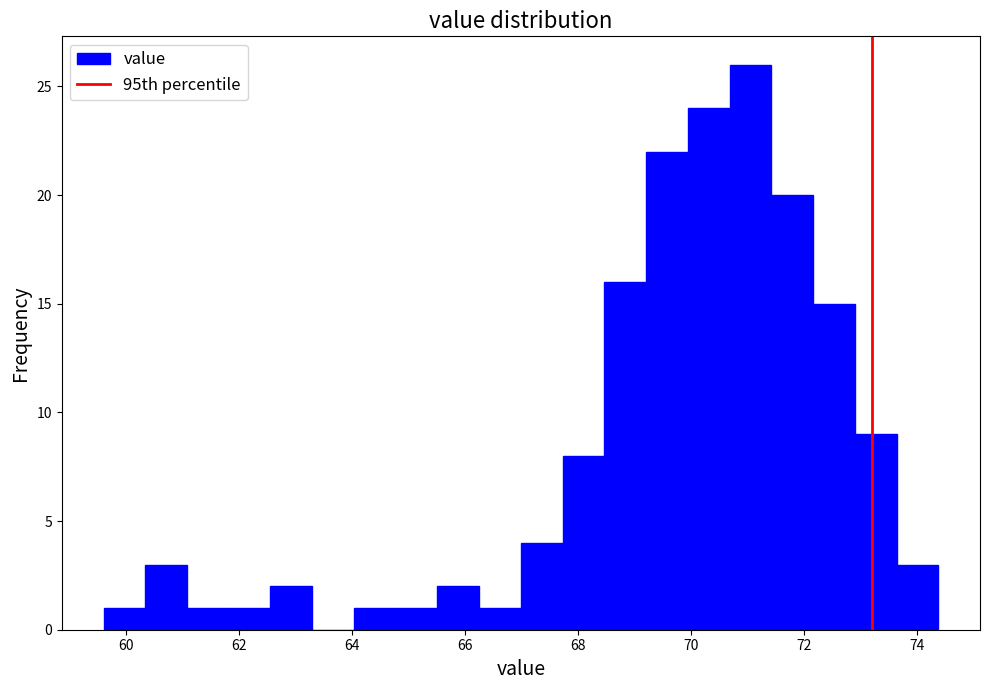

Around what value on the x-axis is the tallest bar? Give the approximate position of its centre, as read against the axis.

71.0